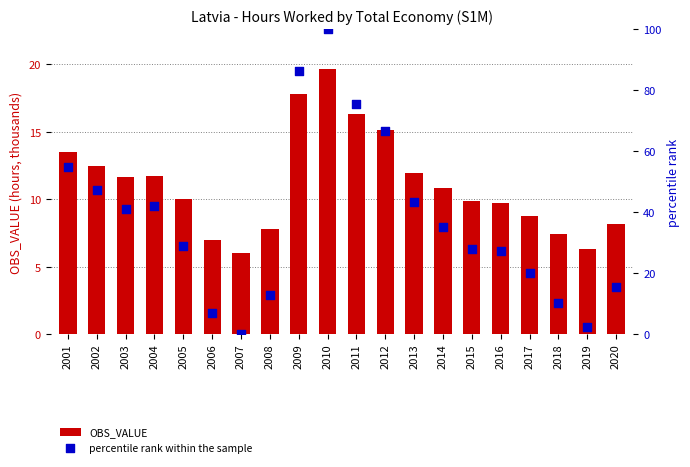

Is the value of percentile rank within the sample at 2007 greater than the value of OBS_VALUE at 2015?

No